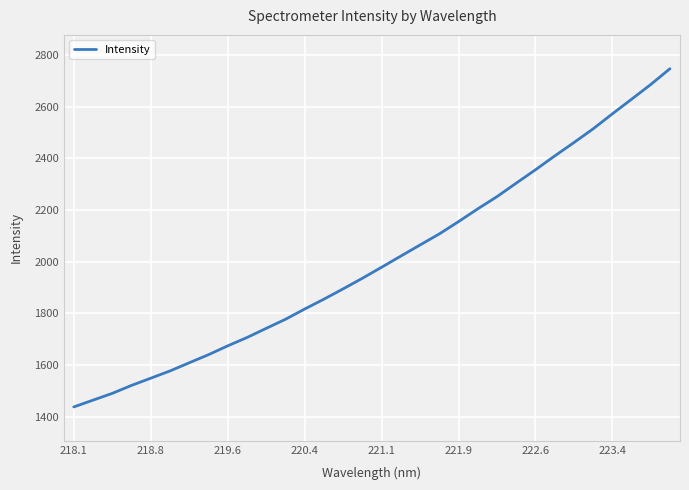

Count the number of values greater than 1978.

16